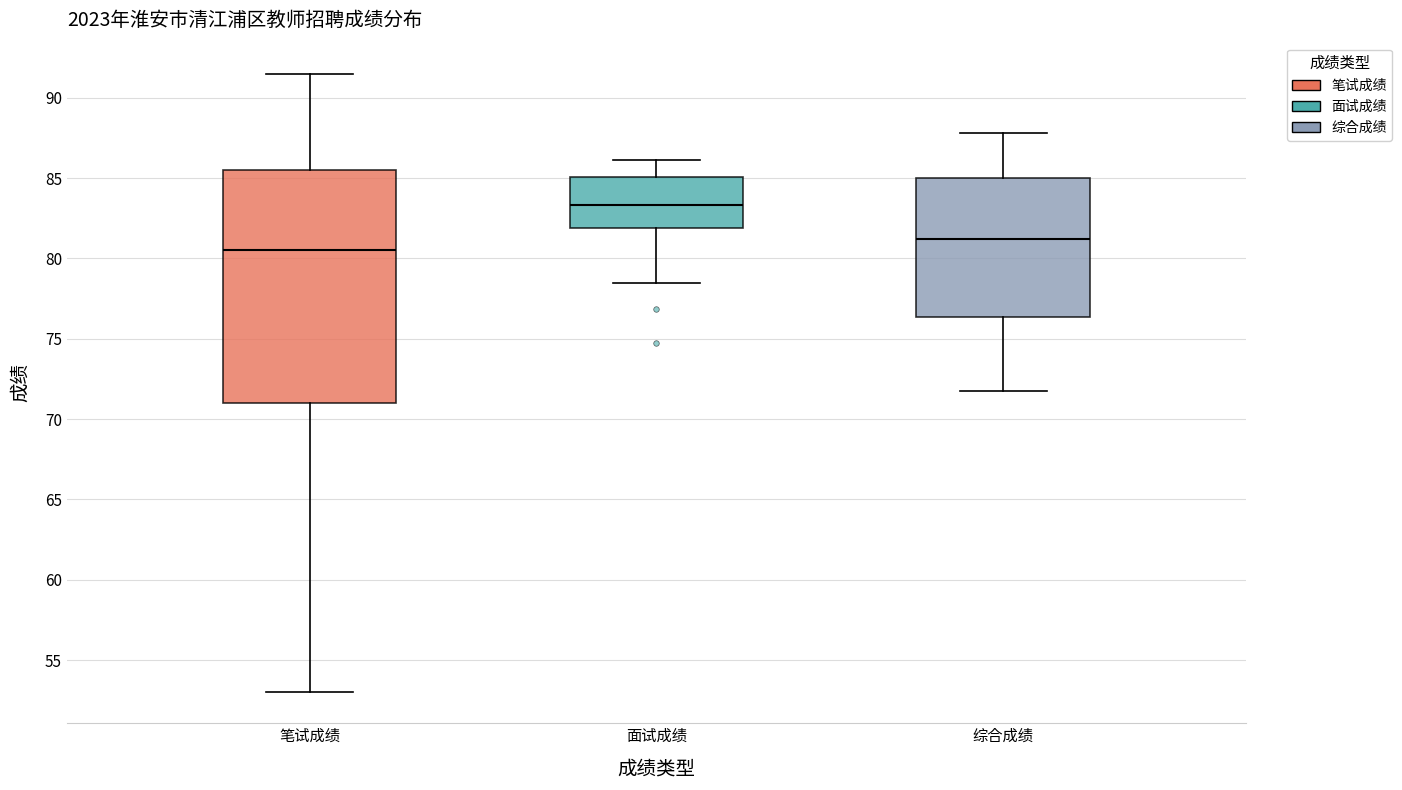

Comparing the boxes themselves (not the whiskers), which one is the tallest?

笔试成绩